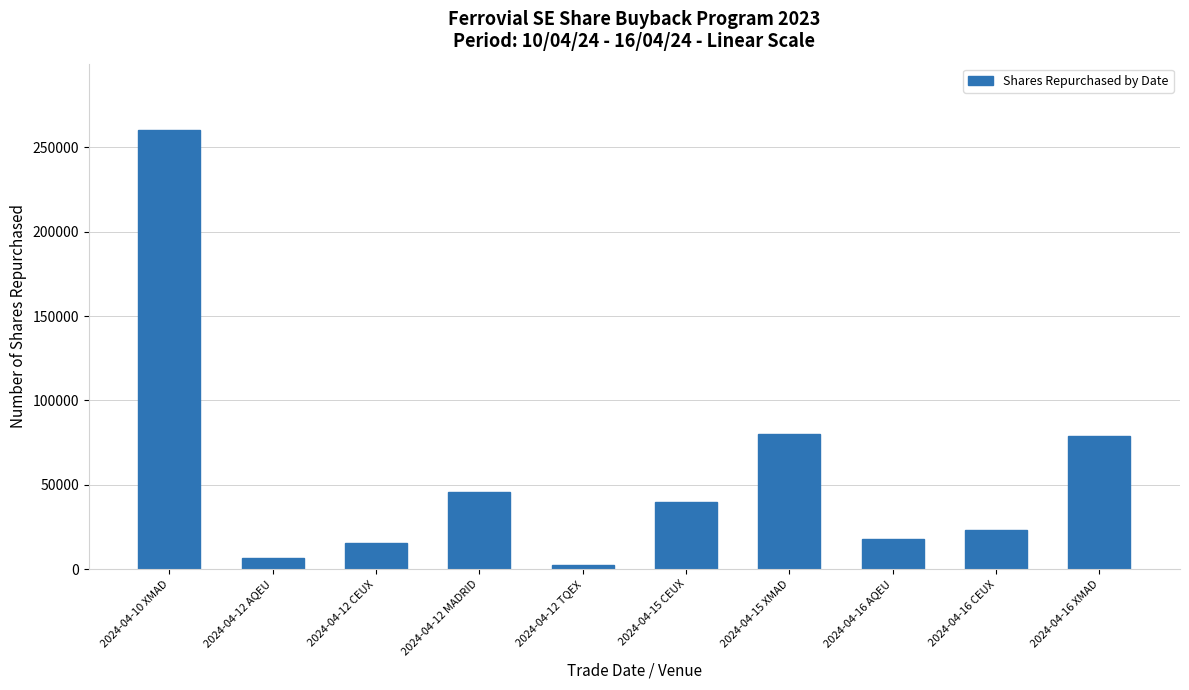

Count the number of categories in the chart.

10